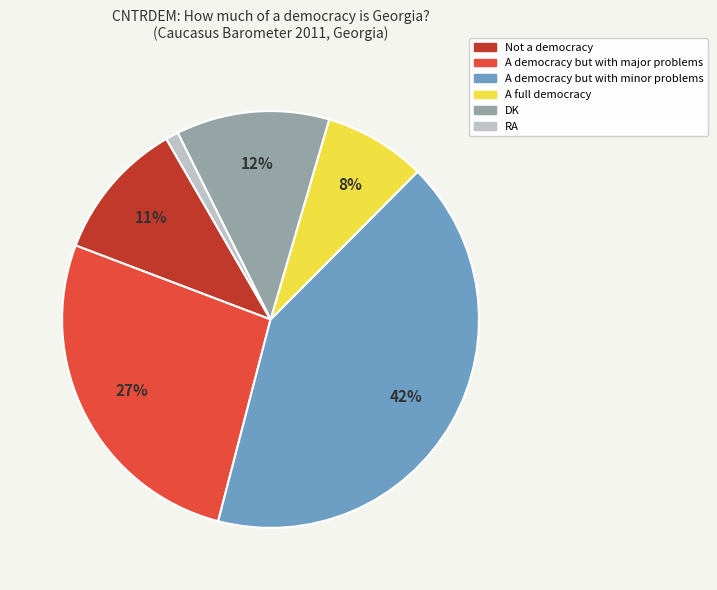

To the nearest percent, what percentage of the pie is A democracy but with major problems?

27%